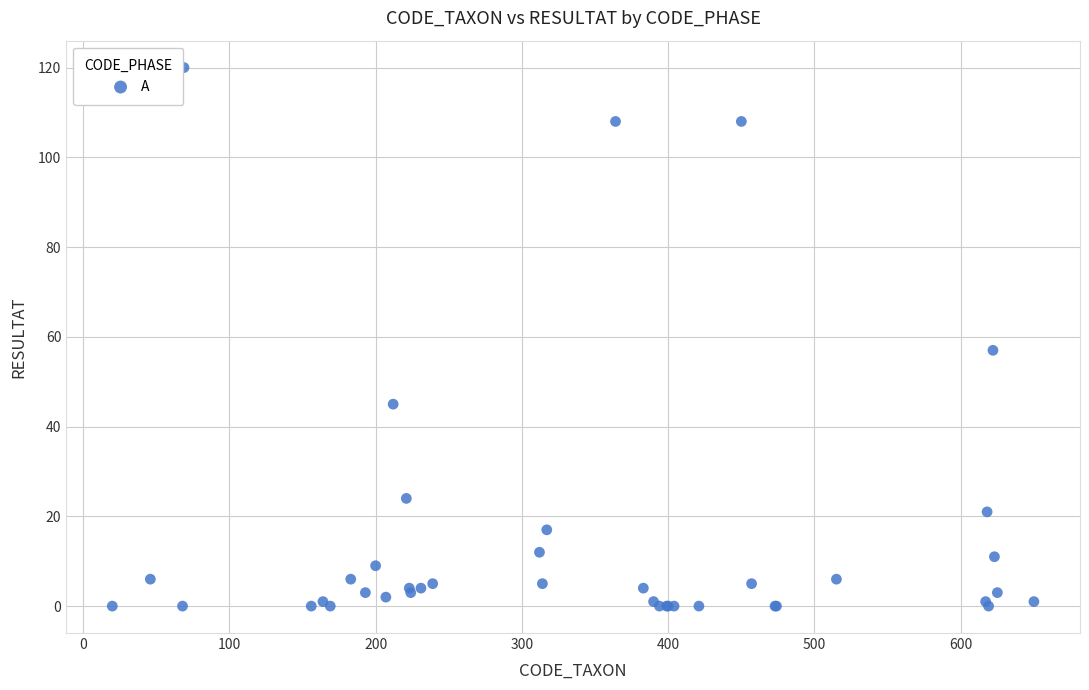

What Y value in the scatter plot is closest to 60?

57